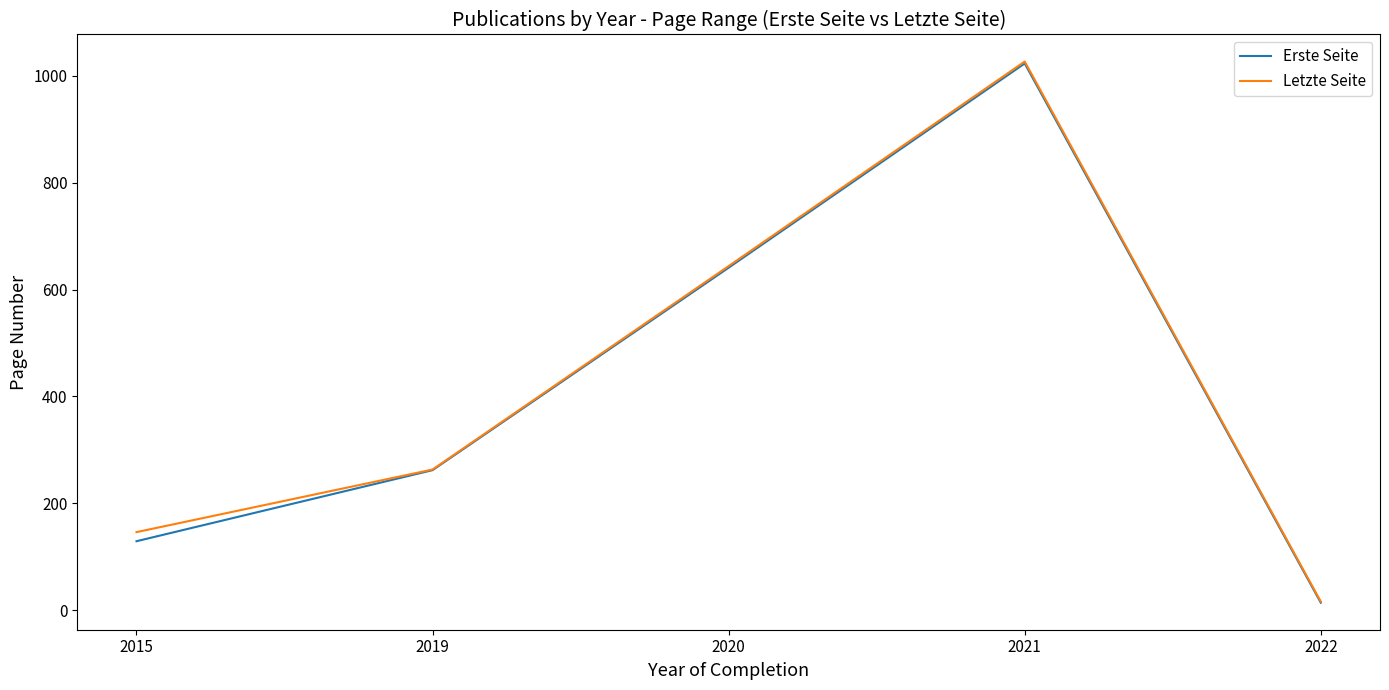

What is the difference between the highest and lowest values at 2015?

17.0